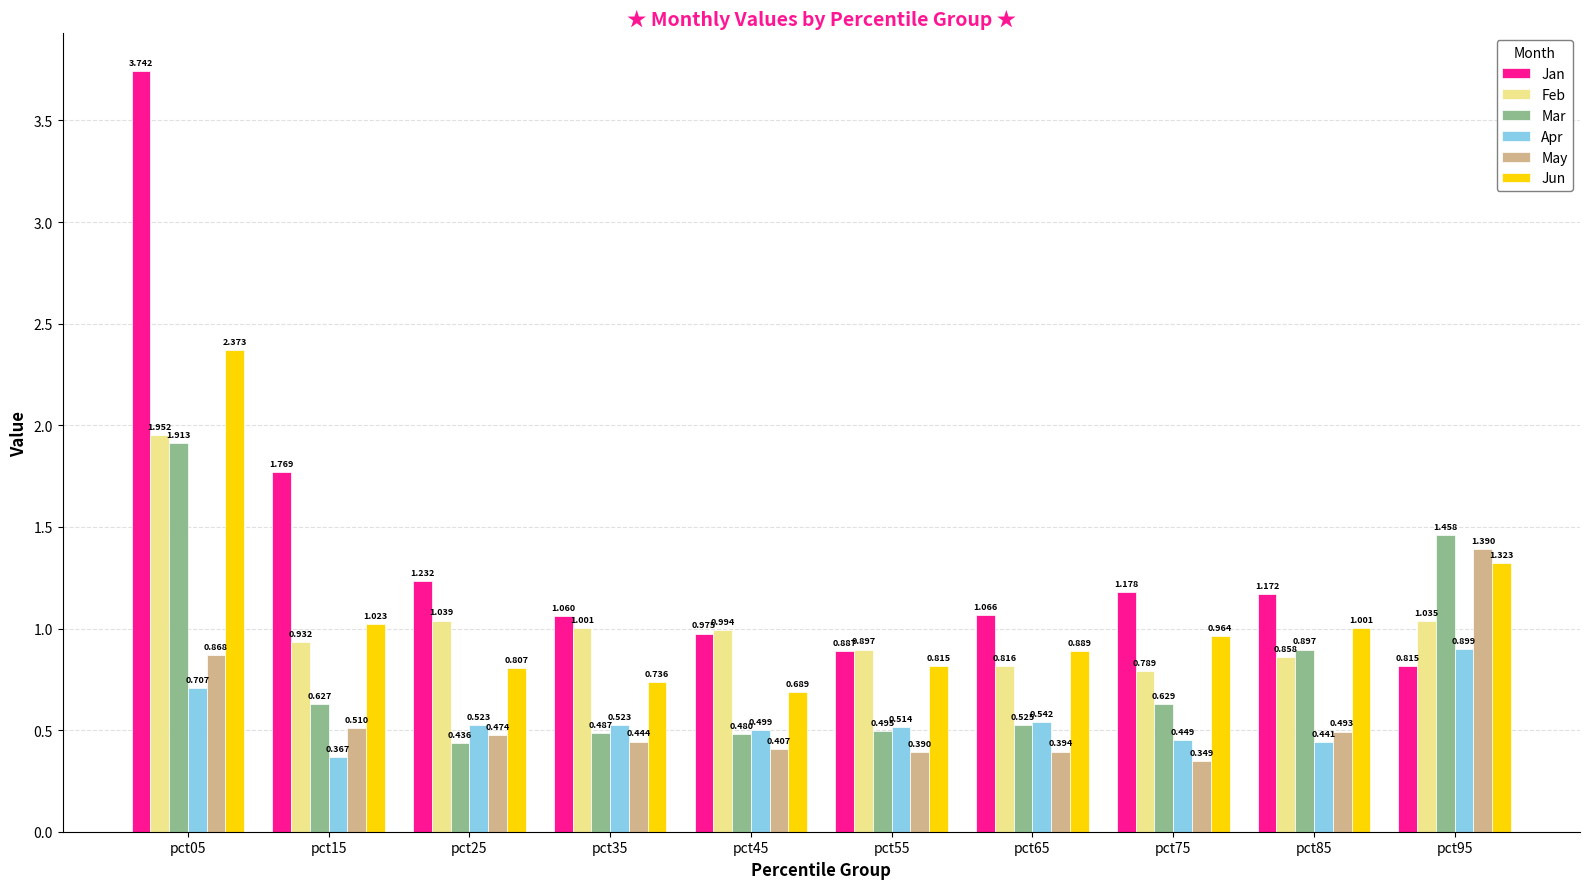

Which series changed the most between pct05 and pct75?

Jan